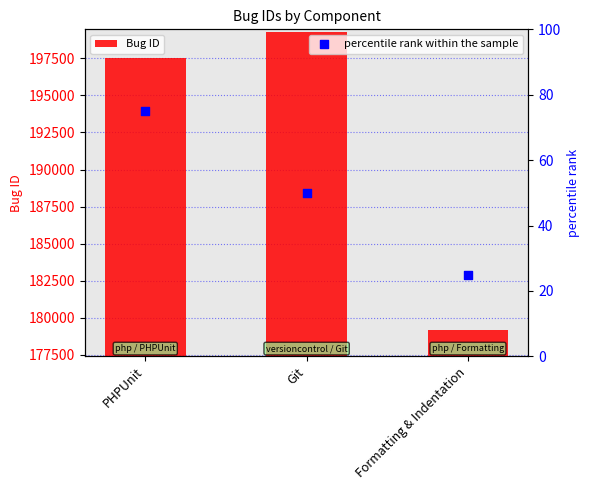

Is the value of Bug ID at Formatting & Indentation greater than the value of percentile rank within the sample at Git?

Yes